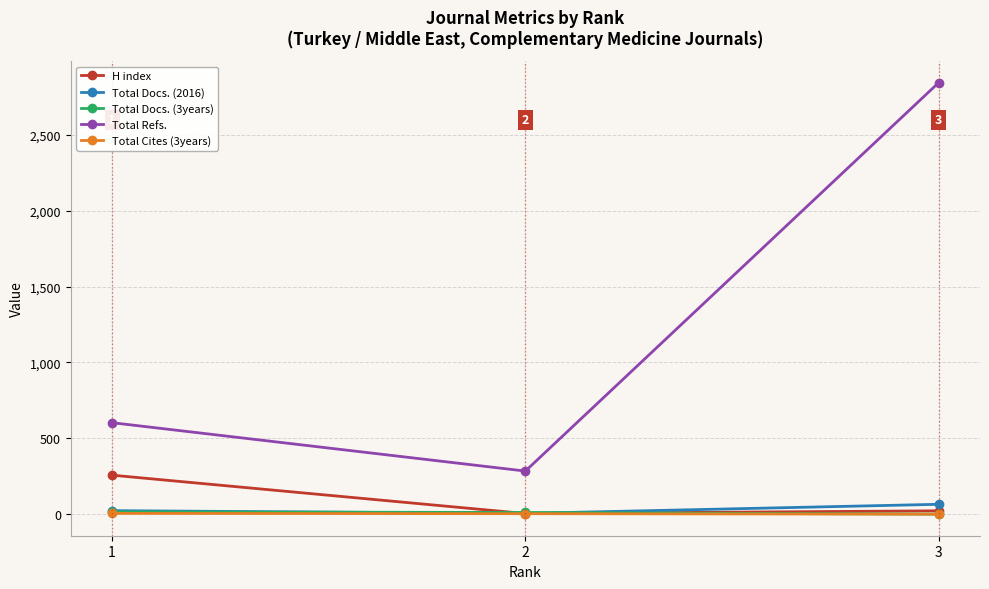

What is the value of the H index point at the 2nd from the left?

4